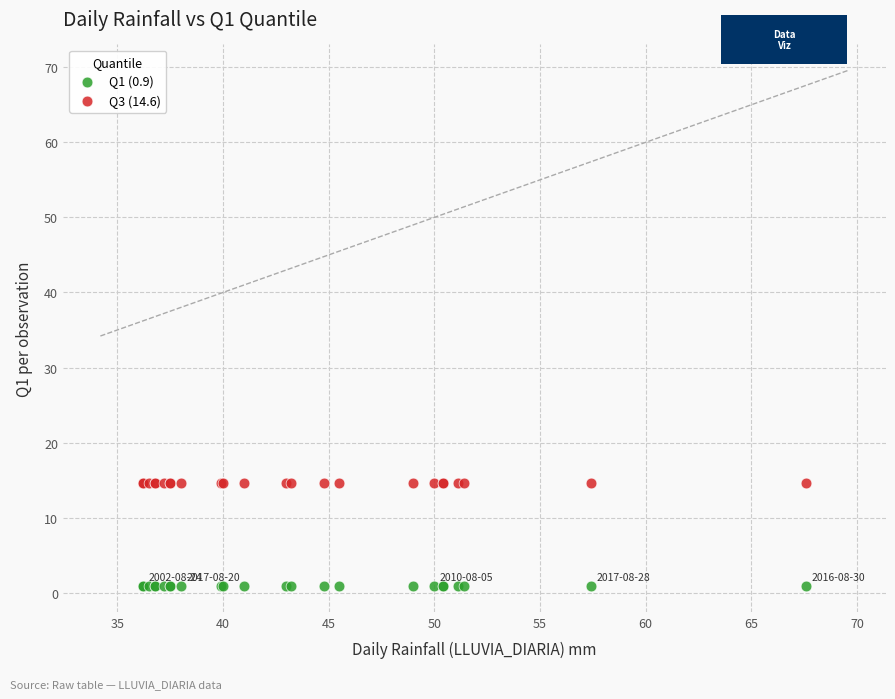

Which series reaches the maximum Y coordinate?

Q3 (14.6)